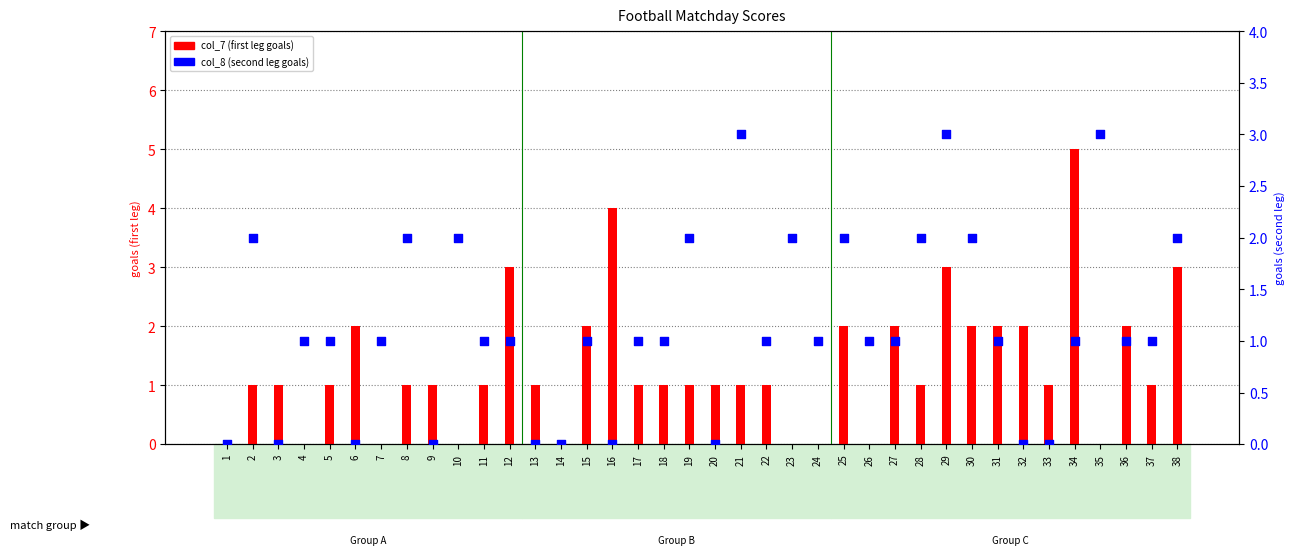

Which series reaches the maximum Y coordinate?

col_7 (first leg goals)